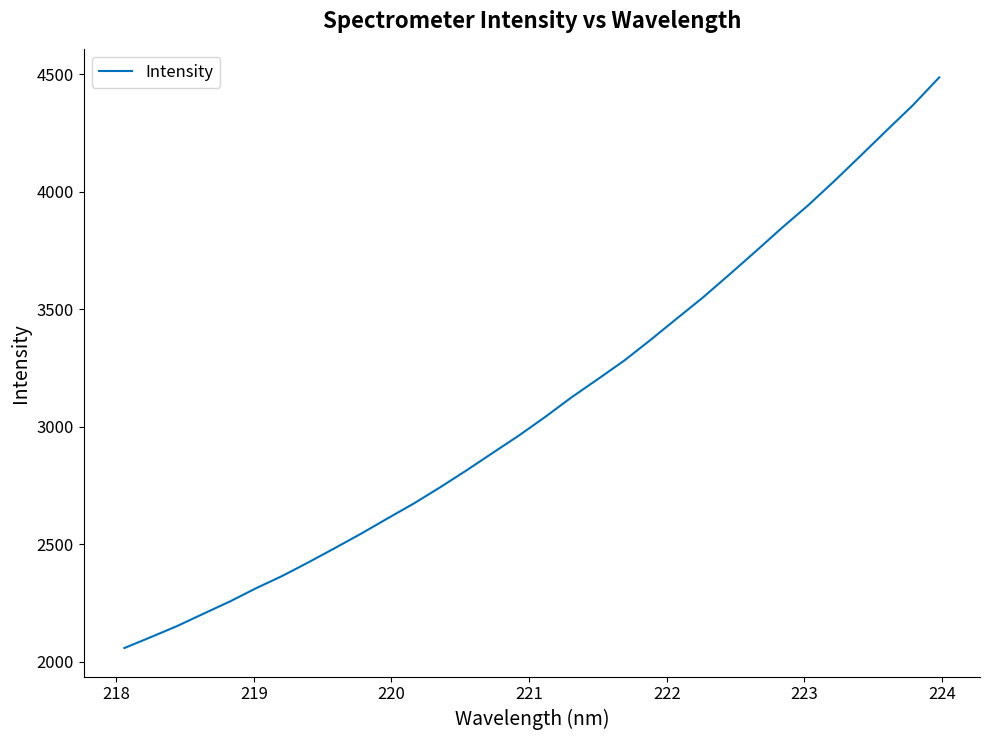

What is the maximum value shown in the chart?

4486.6